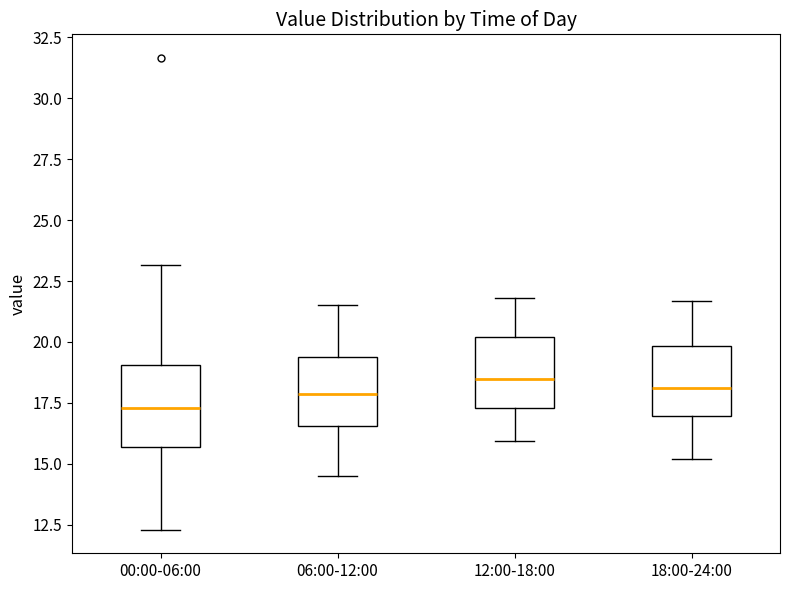

Reading left to right, read every box against the y-axis: the position of its median line, the range the box covers, and the ends of its whiskers. The values are not printed on the chart, so give them approximately, as read against the axis.

00:00-06:00: median 17.5, box 15.5 to 19.0, whiskers 12.5 to 23.0
06:00-12:00: median 18.0, box 16.5 to 19.5, whiskers 14.5 to 21.5
12:00-18:00: median 18.5, box 17.5 to 20.0, whiskers 16.0 to 22.0
18:00-24:00: median 18.0, box 17.0 to 20.0, whiskers 15.0 to 21.5